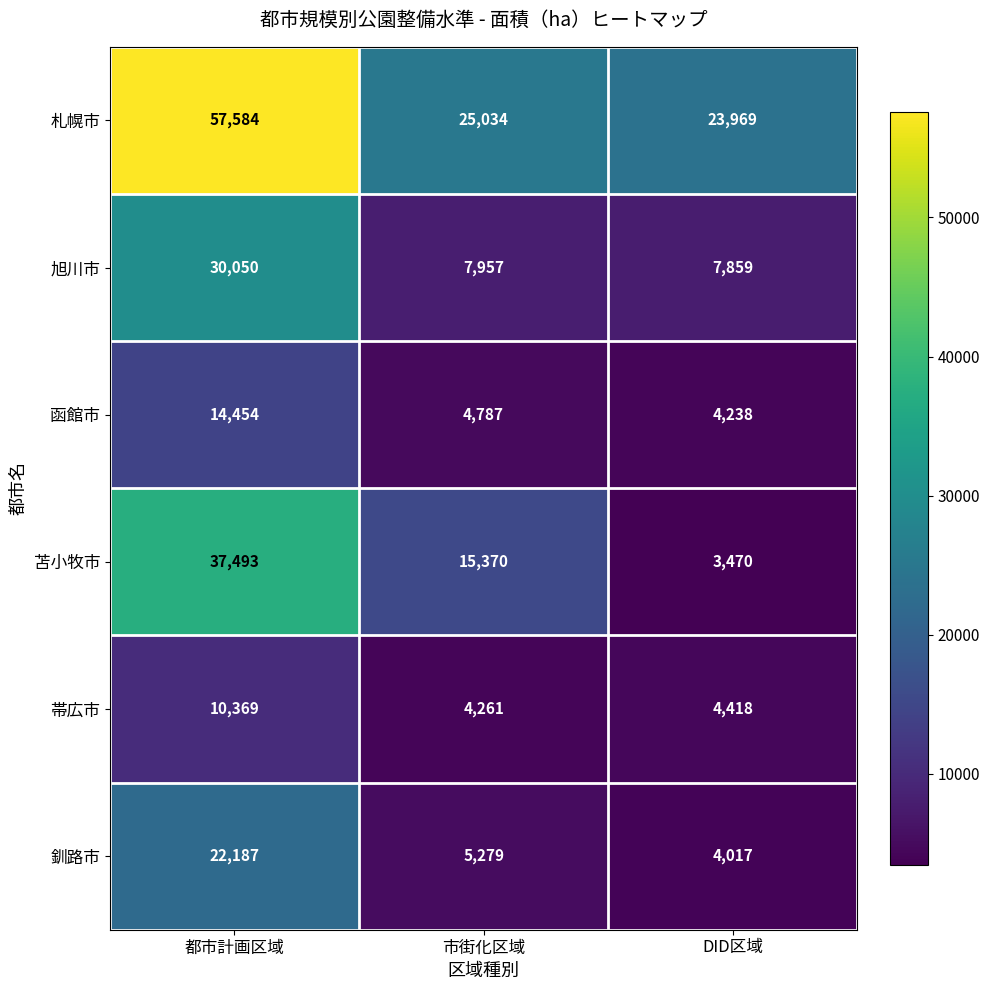

What is the minimum value shown in the chart?

3470